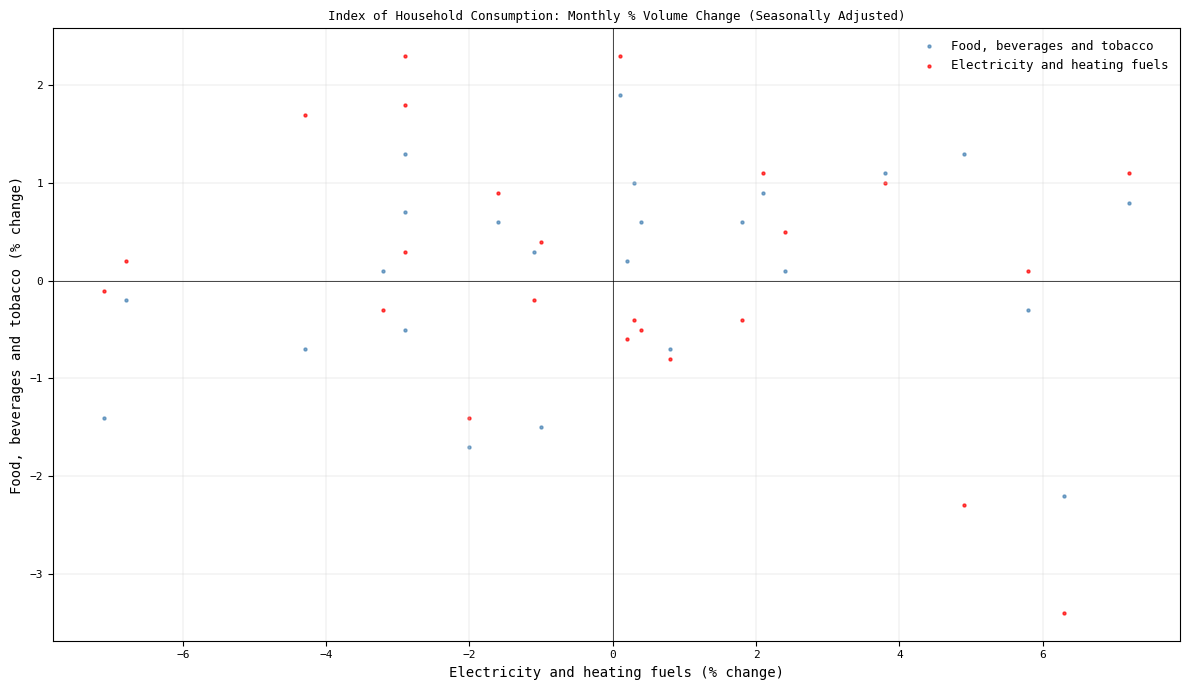

Which series reaches the maximum Y coordinate?

Electricity and heating fuels